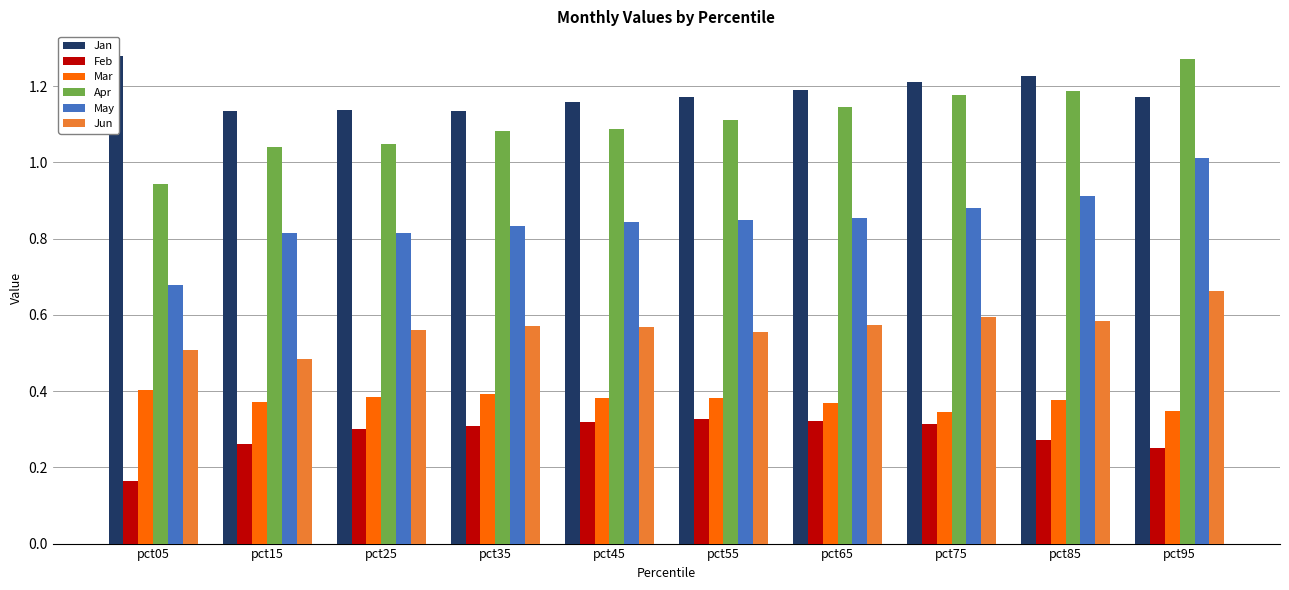

What is the value of the Feb bar at the 7th from the left?

0.3